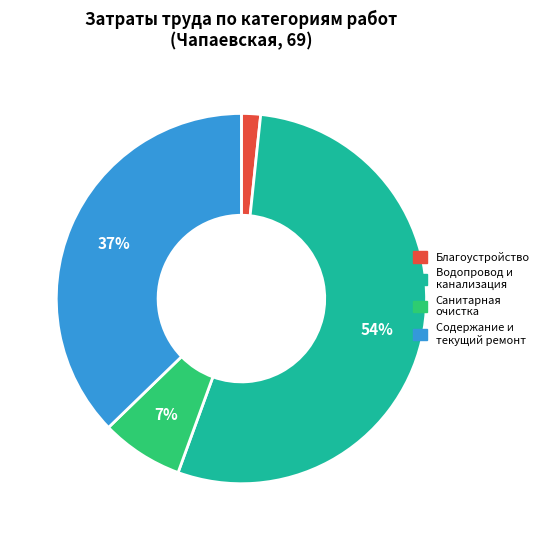

Does Водопровод и канализация represent more than half of the total?

Yes